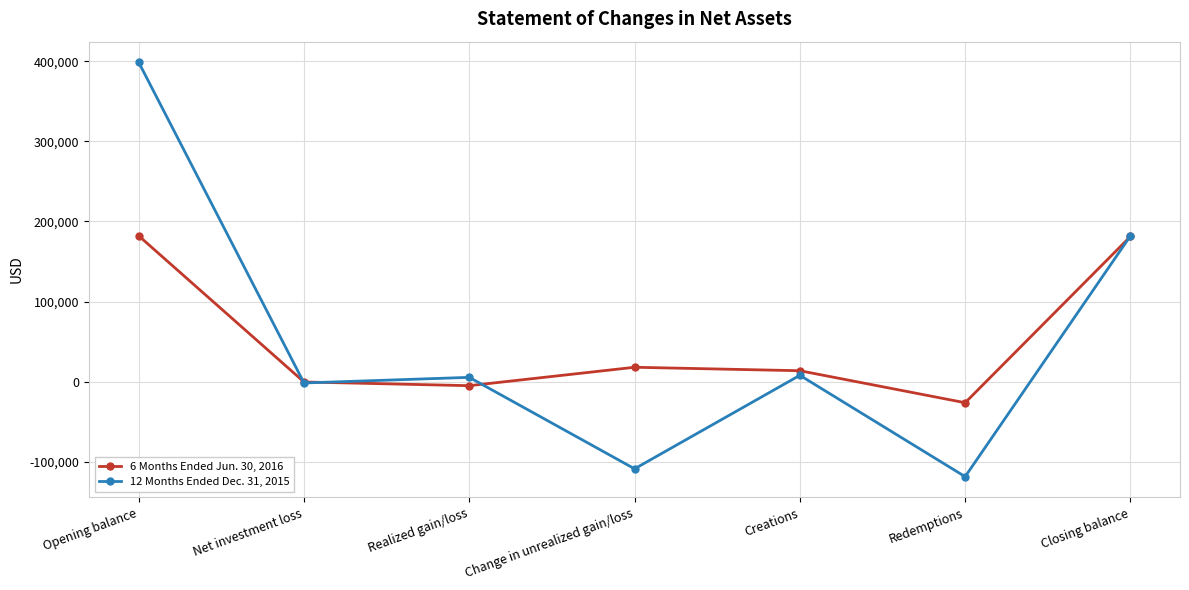

Which series has the largest range (max minus min)?

12 Months Ended Dec. 31, 2015